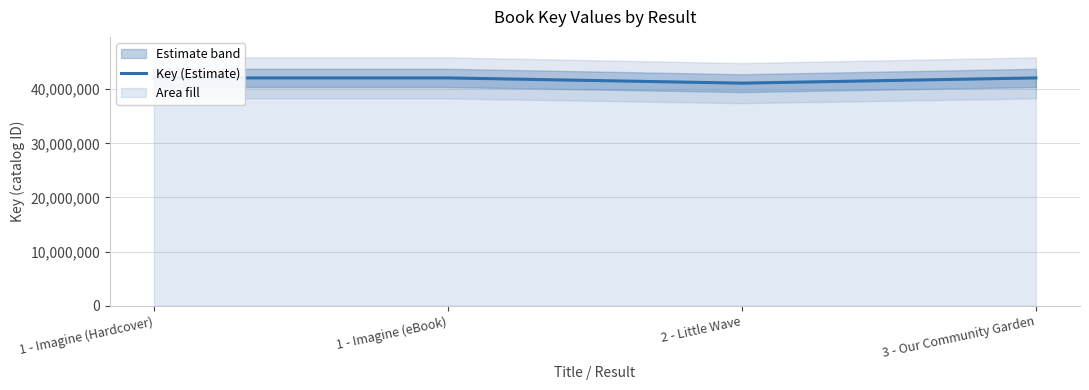

Reading left to right, extract all data points from this chart.

42095524	42095524	41127271	42095514